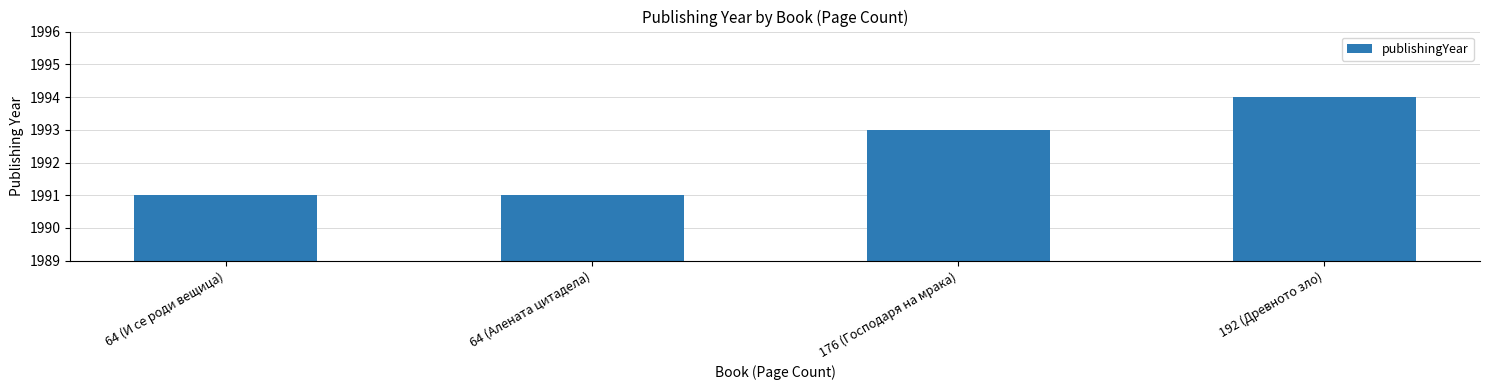

What is the sum of all values?

7969